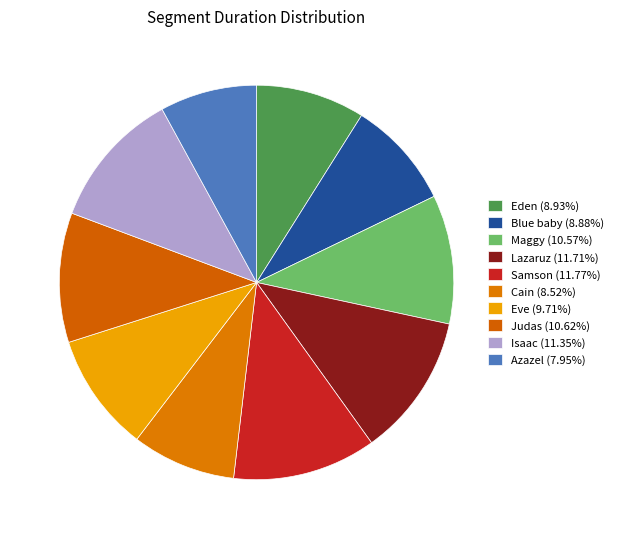

Count the number of slices in the pie.

10